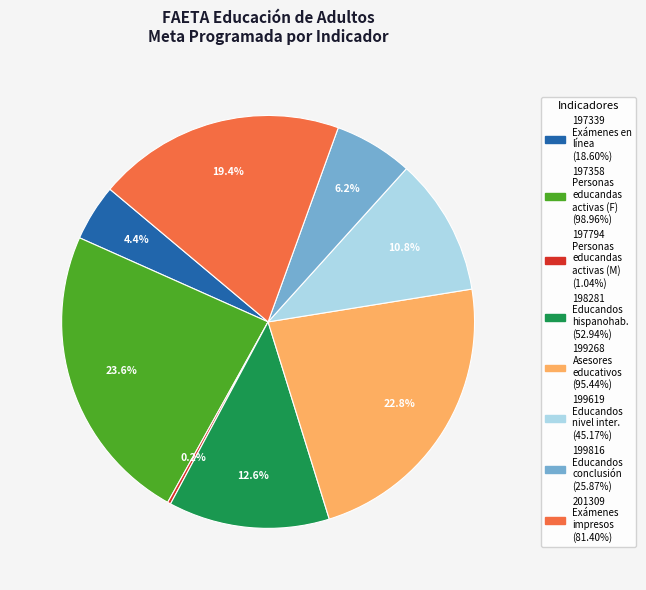

Which has a higher value, 199268 or 199619?

199268